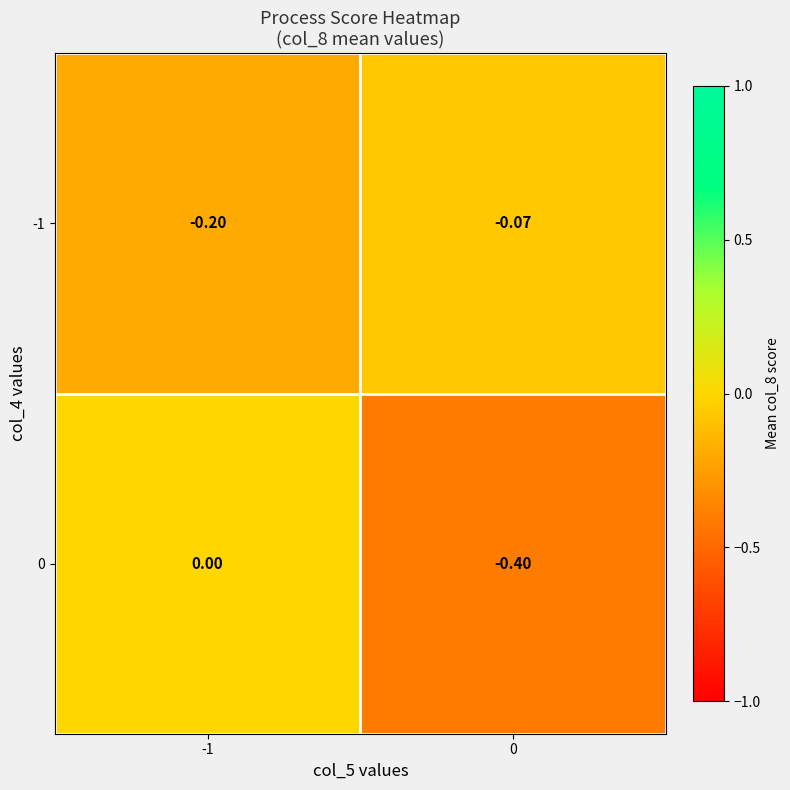

How many categories are shown in the chart?

2